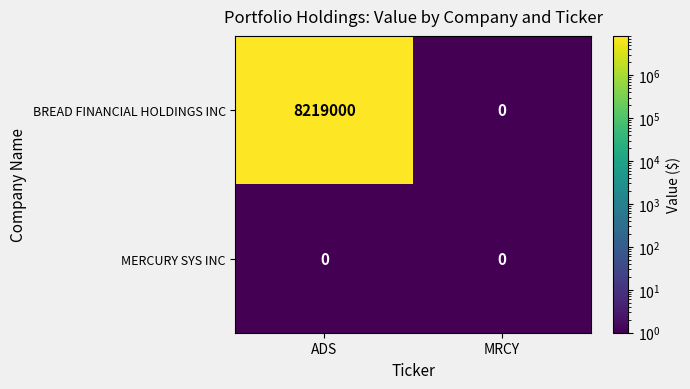

What is the total value across all series at MRCY?

0